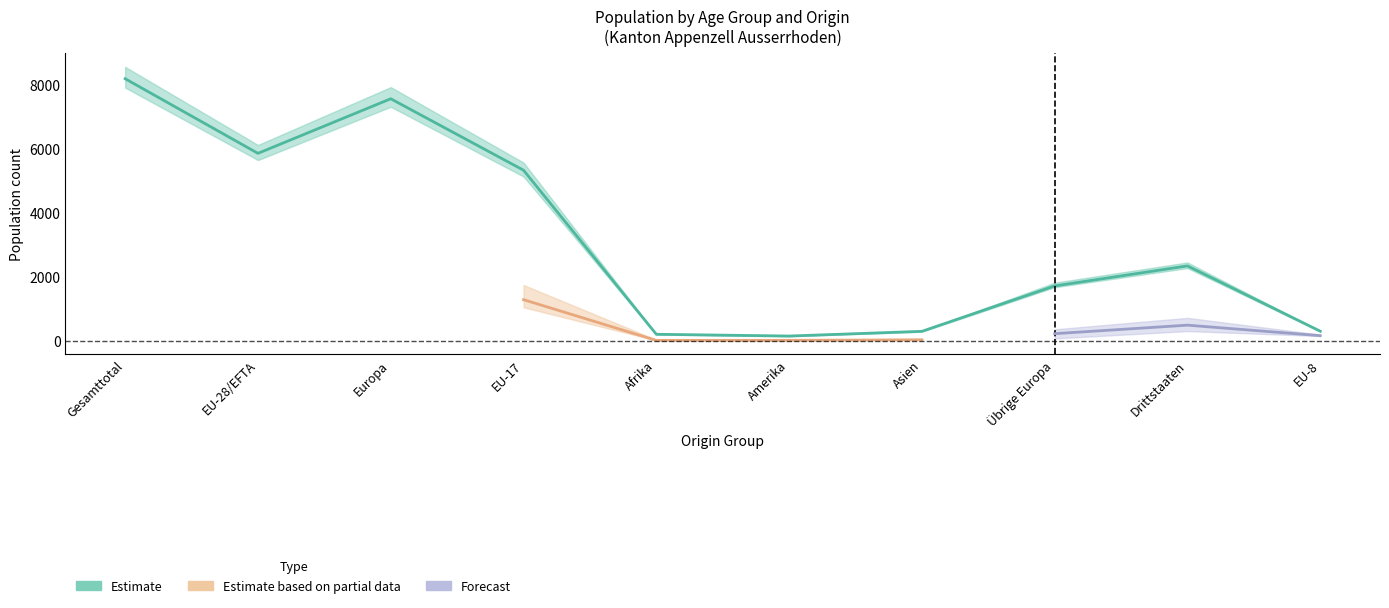

How many data points in Total are above 2331?

4